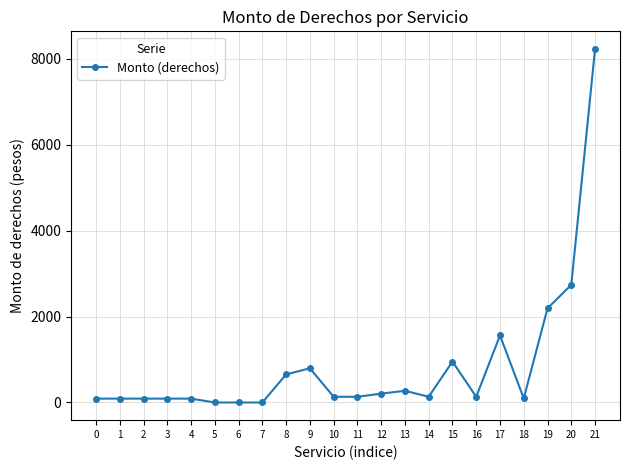

True or false: the data shows -5464 at 5.

False